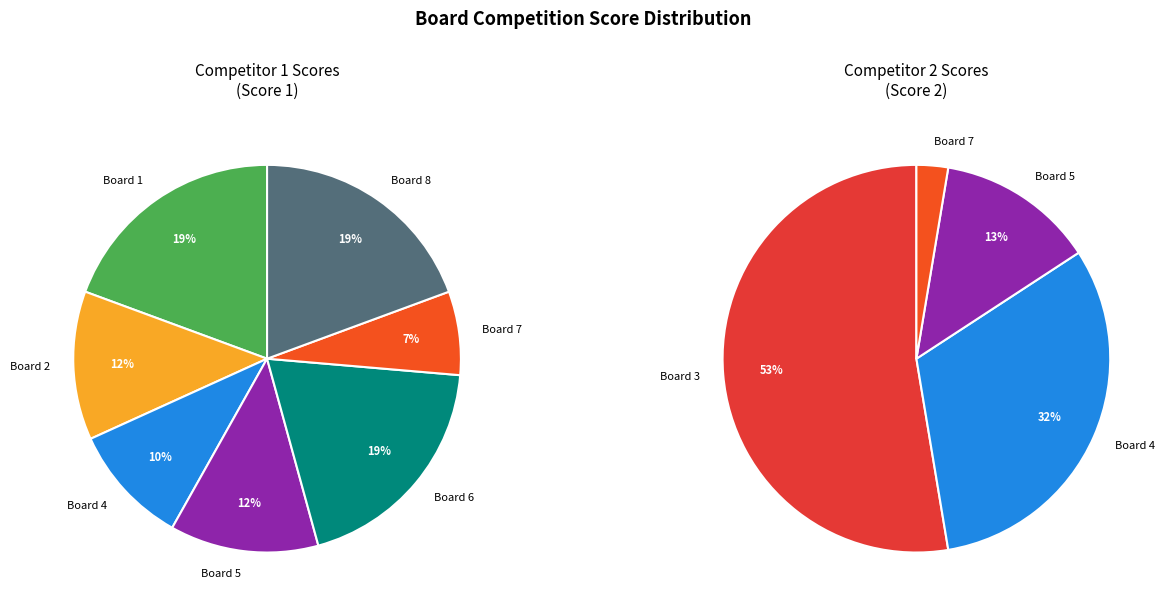

Rank the categories by value from lowest to highest.

Board 3, Board 7, Board 4, Board 2, Board 5, Board 1, Board 6, Board 8